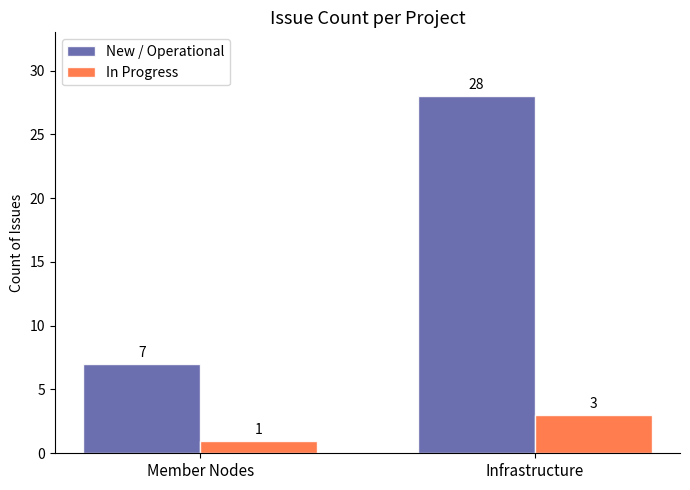

The New / Operational series shows 28 at Infrastructure. True or false?

True